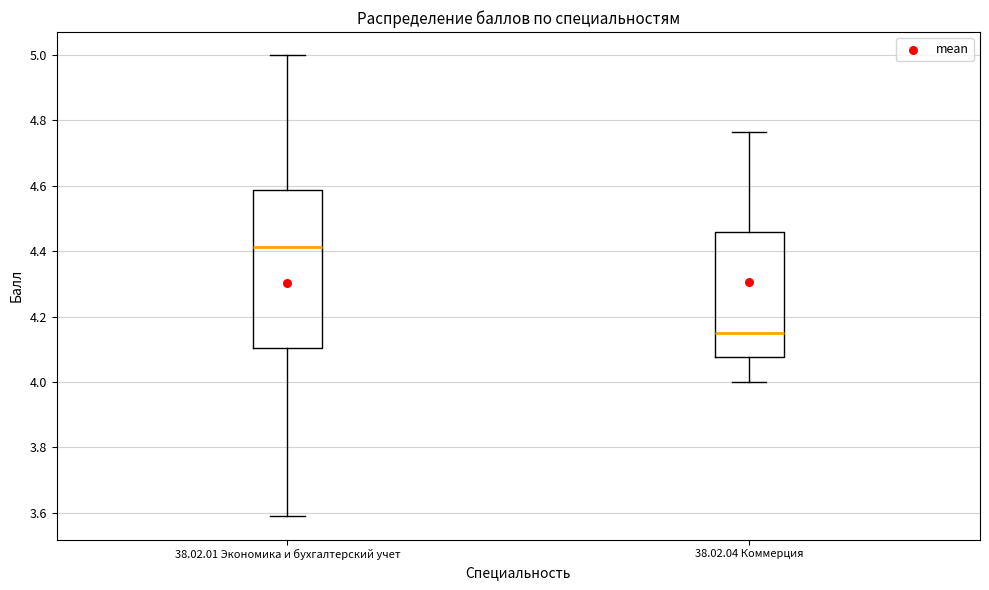

Which box is the tallest, from its lower edge to its upper edge?

38.02.01 Экономика и бухгалтерский учет